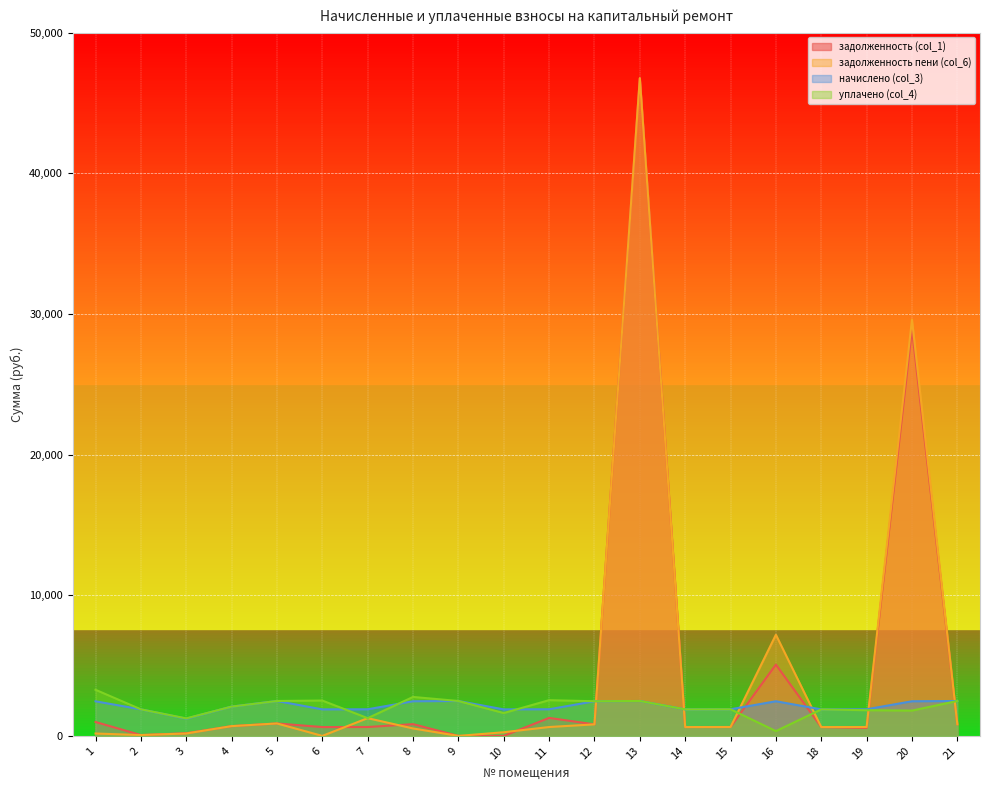

The задолженность пени (col_6) series shows 51993.6 at 20. True or false?

False